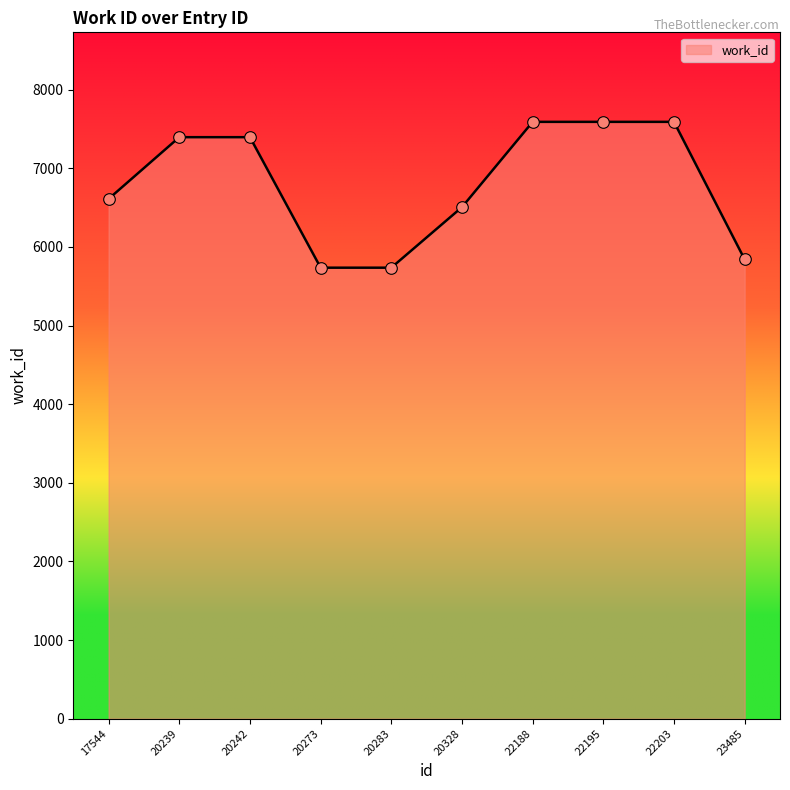

Between 22203 and 20239, which is larger?

22203